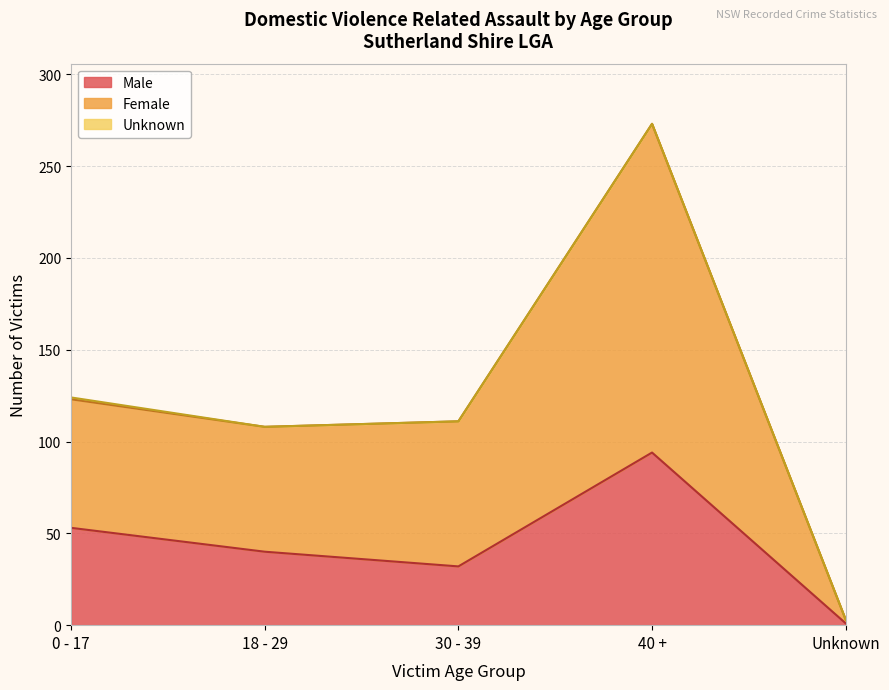

How many lines are shown in the chart?

3